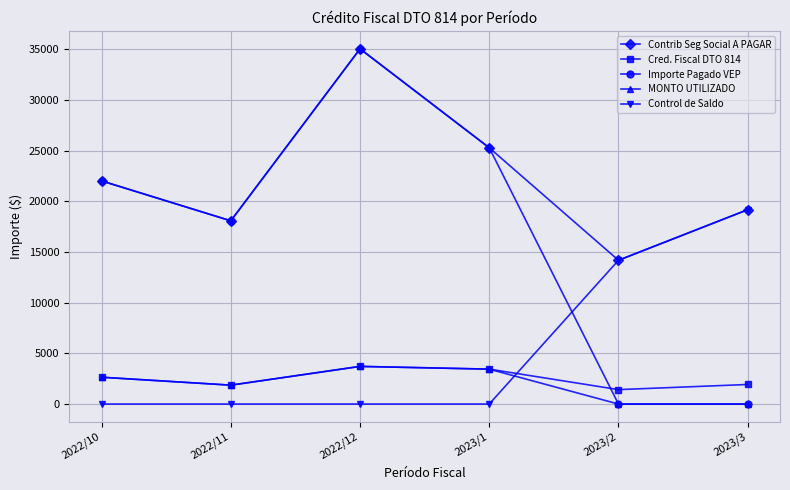

At which category is the sum across all series the highest?

2022/12